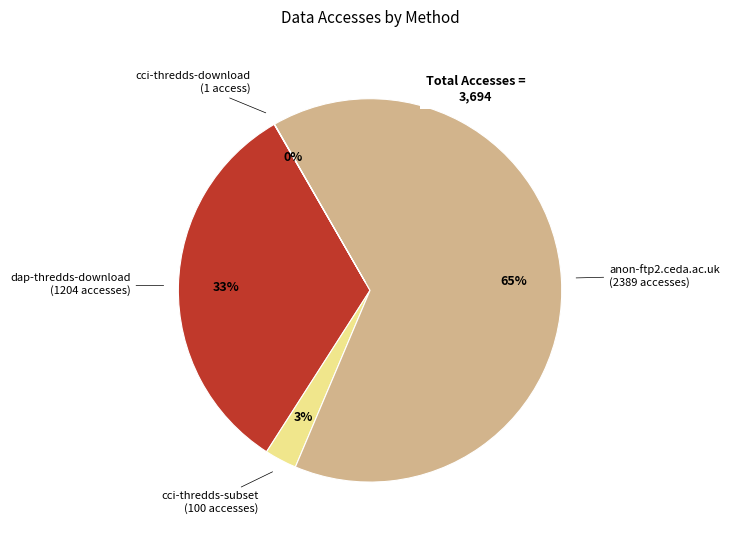

To the nearest percent, what is the average slice percentage?

25%